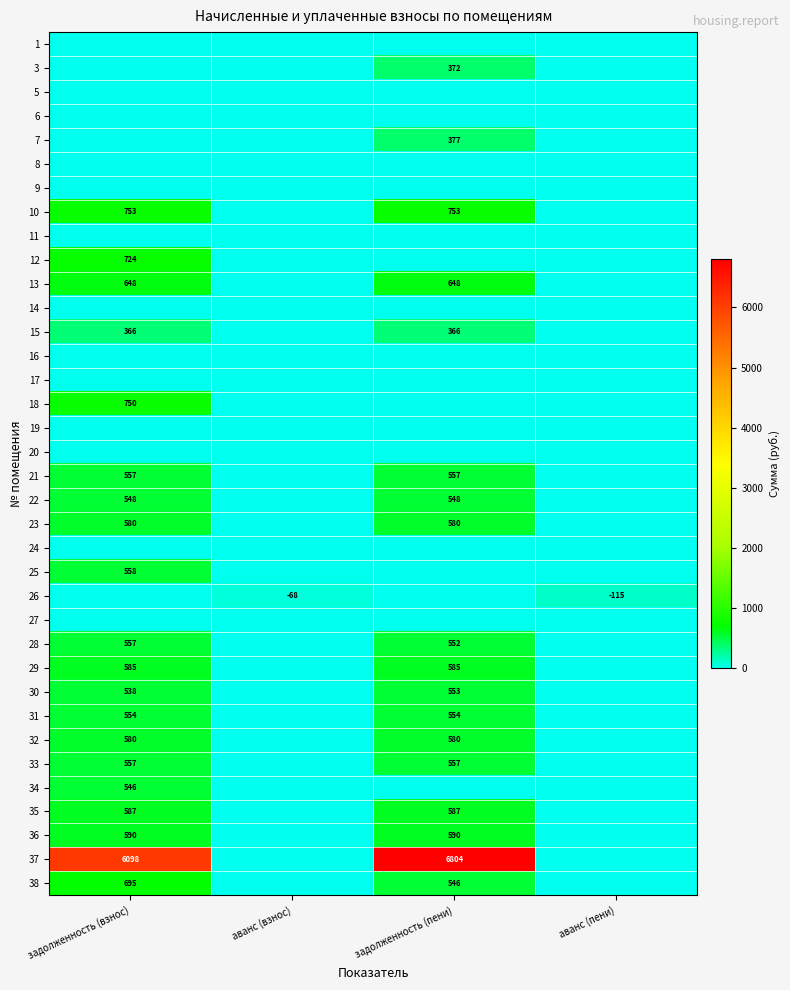

At which category is the sum across all series the highest?

задолженность (взнос)